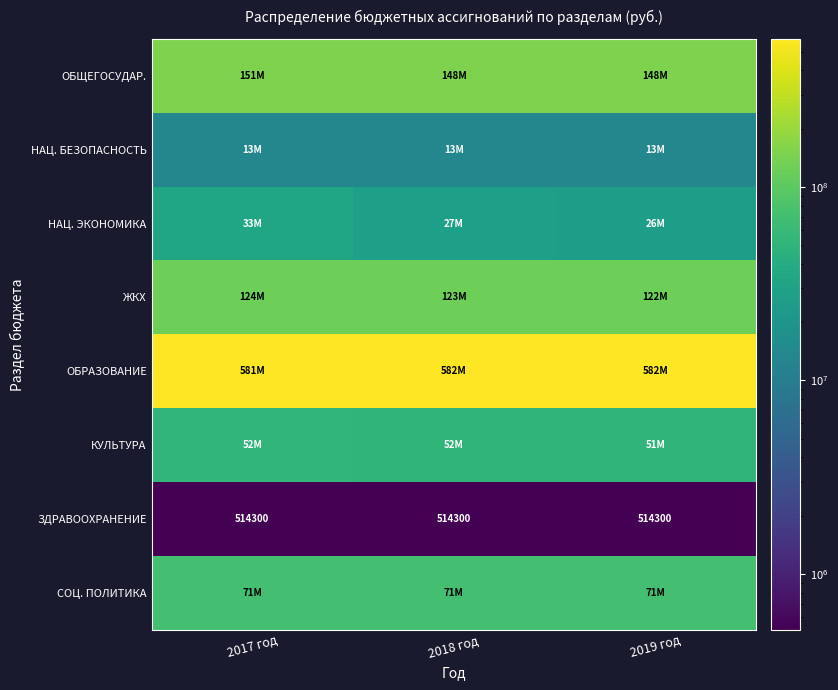

What is the maximum value shown in the chart?

582058742